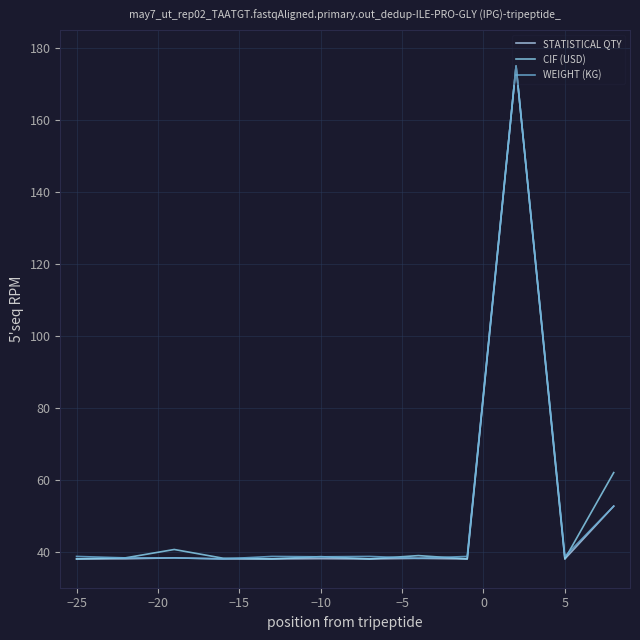

What is the difference between the maximum and second lowest values in the CIF (USD) series?

137.0